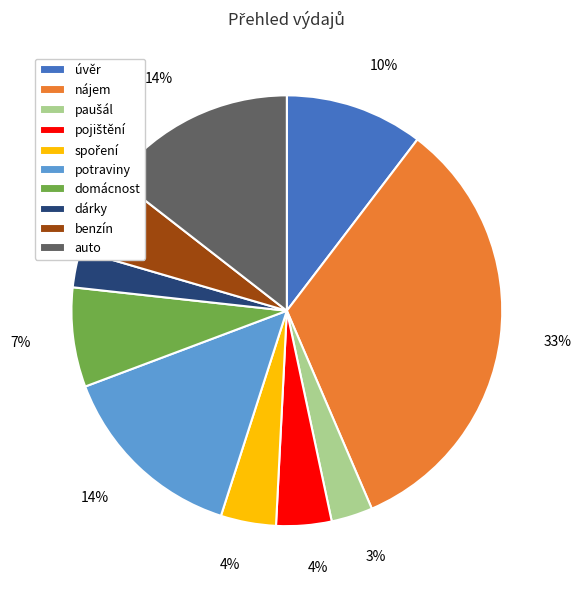

Count the number of slices in the pie.

10